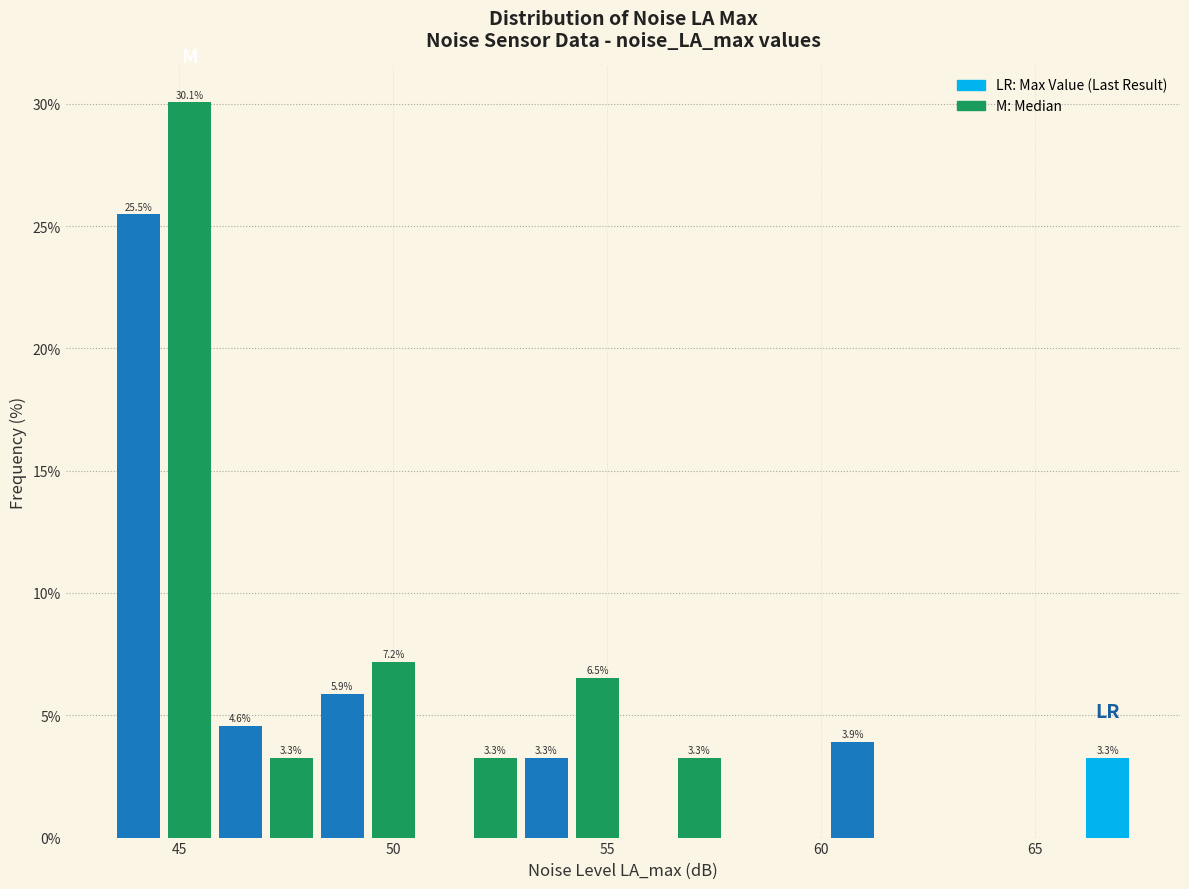

Read against the x-axis, roughly where is the centre of the tallest bar?

45.0